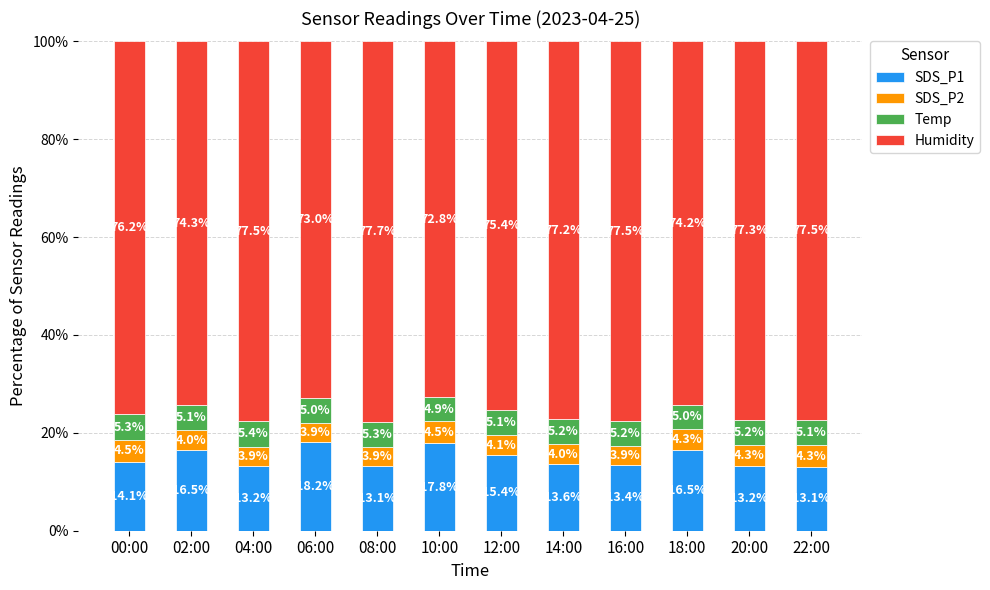

Is it true that SDS_P1 equals 17.8 at 22:00?

False